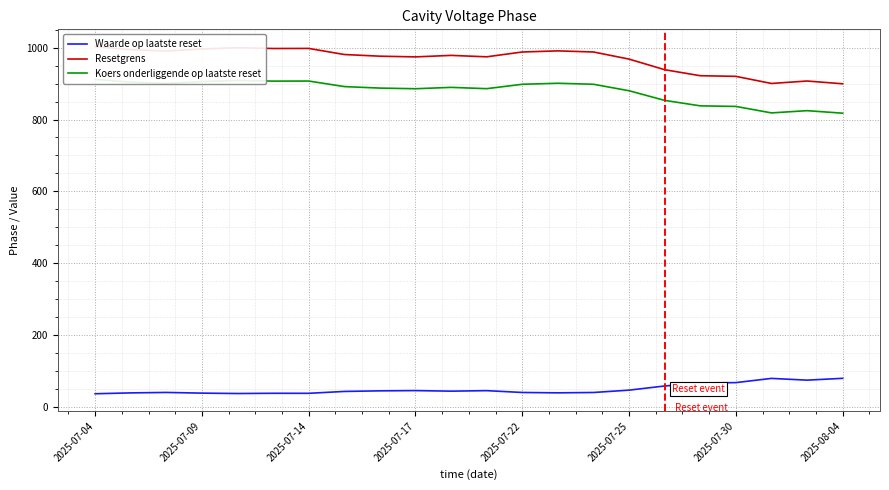

What is the spread (max minus min) of values at 14?

947.0